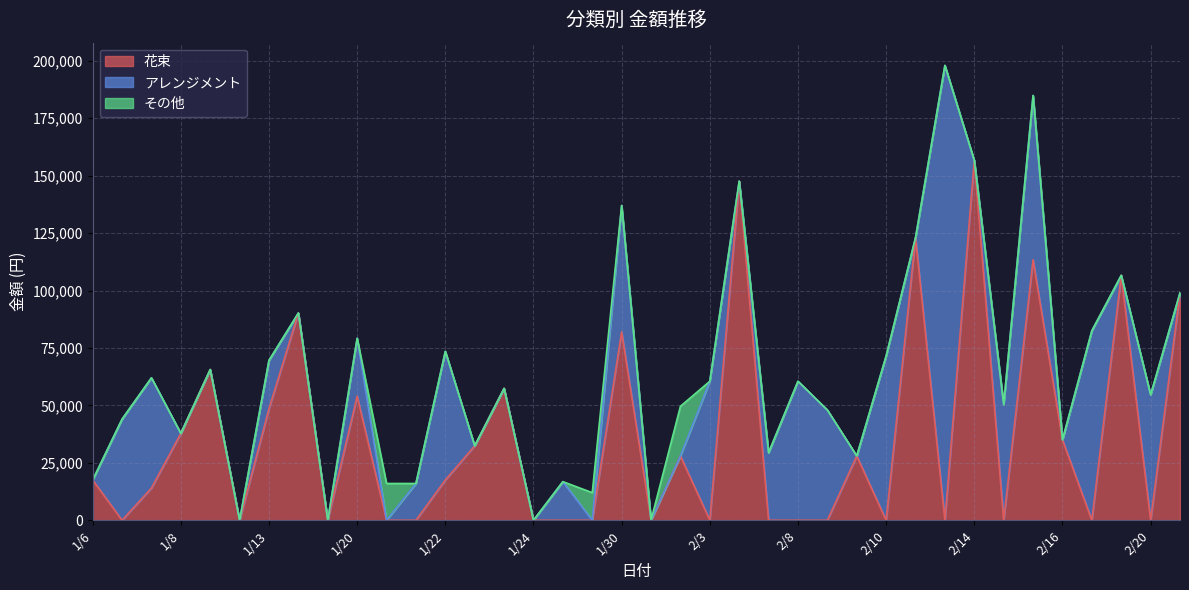

List the series in order of their overall mean, highest first.

花束, アレンジメント, その他